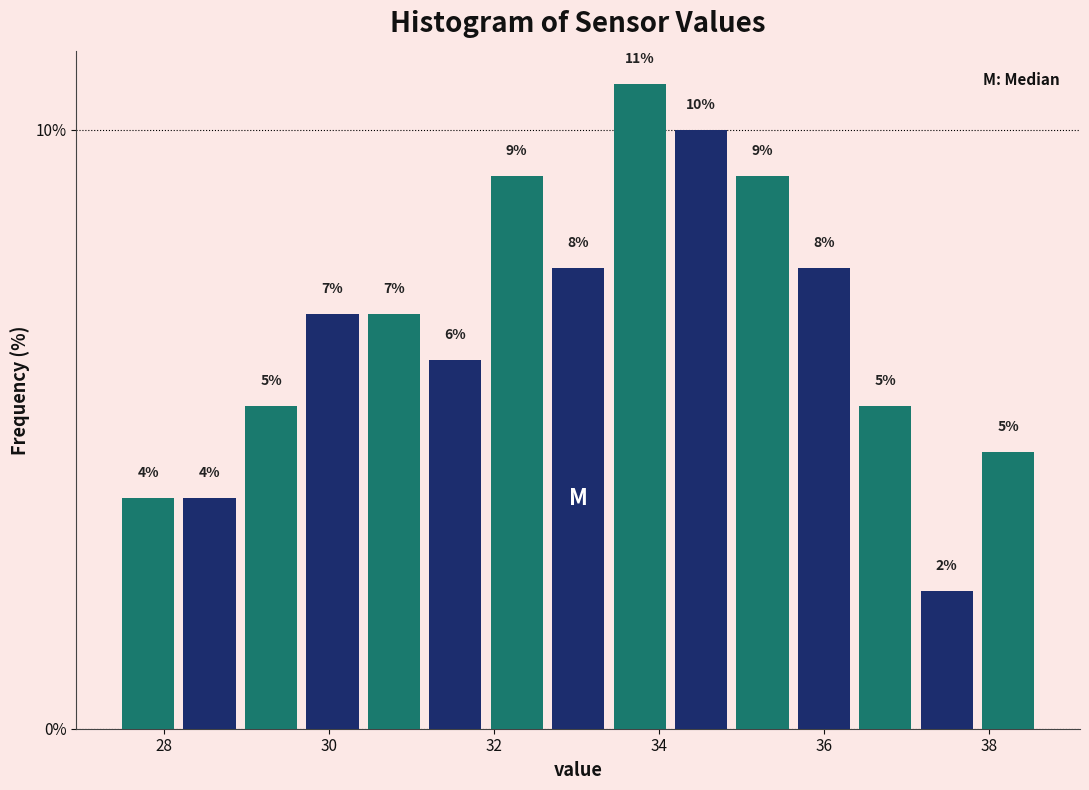

Around what value on the x-axis is the tallest bar? Give the approximate position of its centre, as read against the axis.

33.8